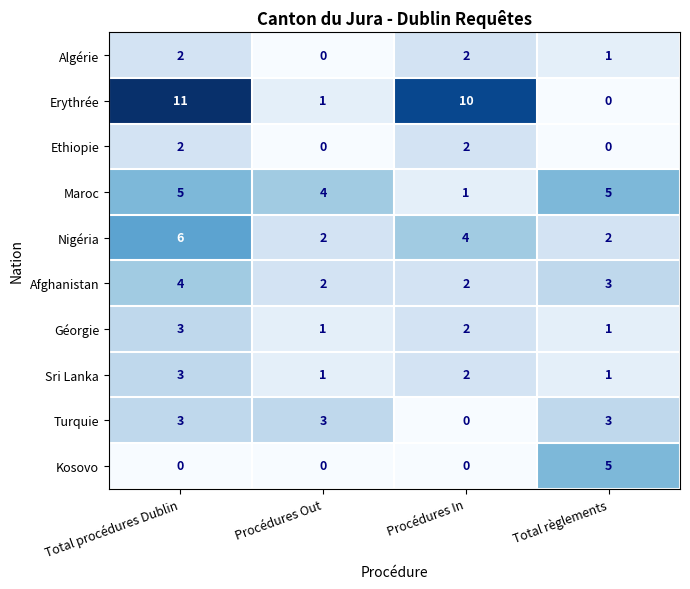

What is the difference between the Erythrée values at Total règlements and Procédures In?

10